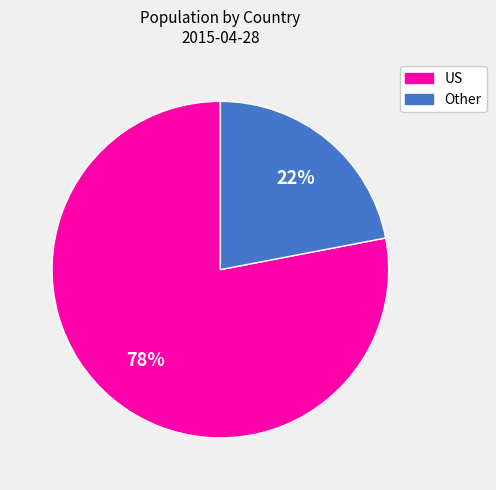

To the nearest percent, what is the average slice percentage?

50%